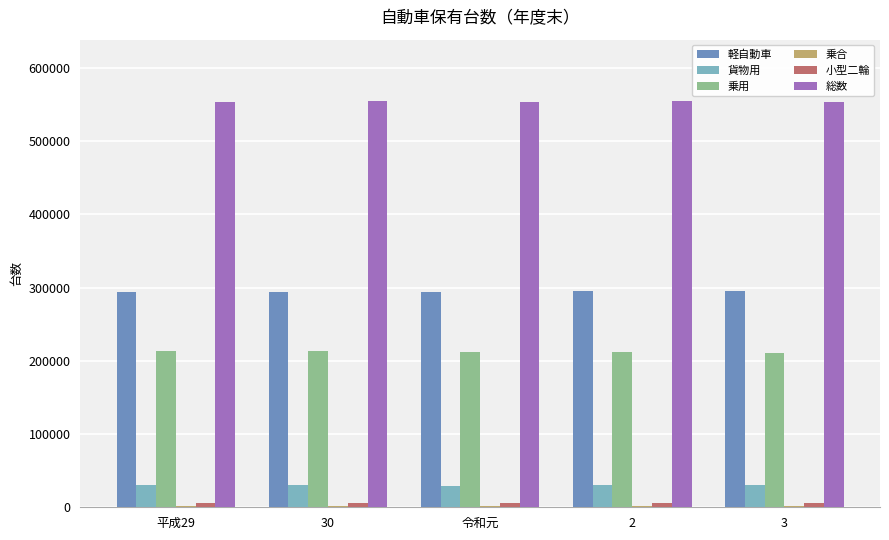

Is the value of 軽自動車 at 平成29 greater than the value of 貨物用 at 平成29?

Yes